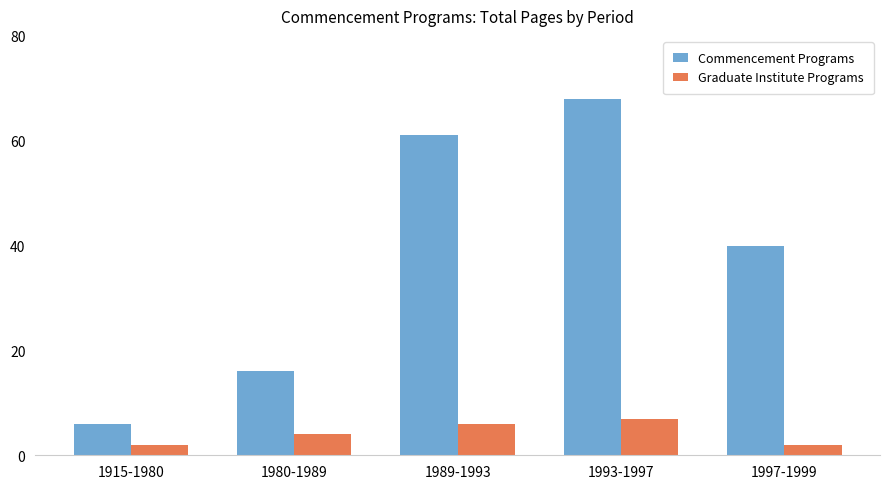

What is the difference between the highest and lowest values at 1993-1997?

61